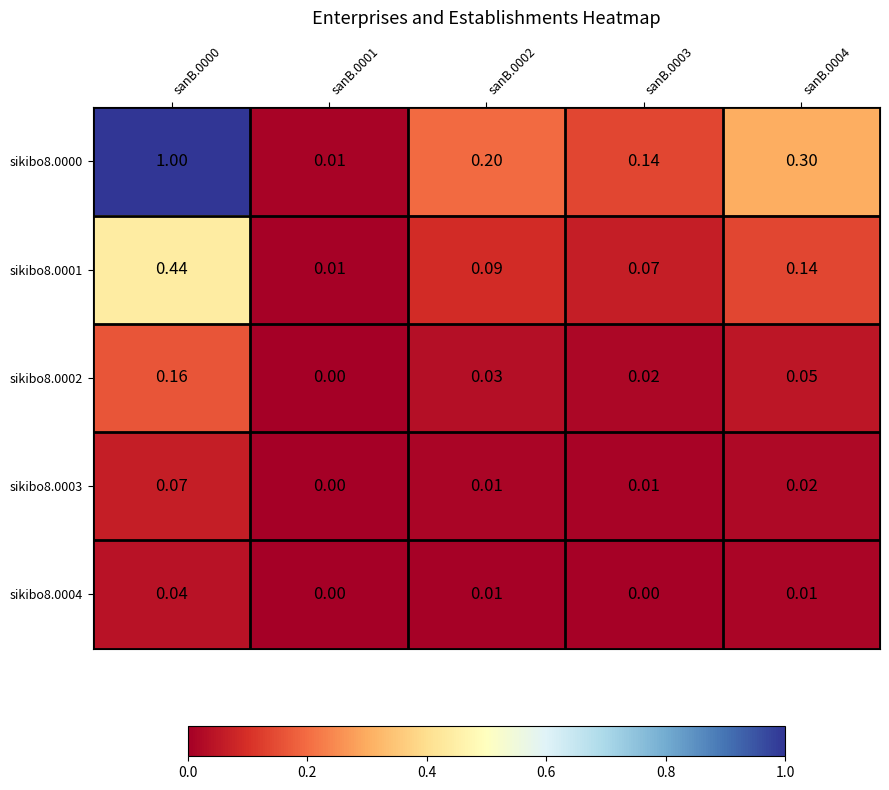

Reading left to right, extract all data points from this chart.

sikibo8.0000: sanB.0000=1.0	sanB.0001=0.0	sanB.0002=0.2	sanB.0003=0.1	sanB.0004=0.3
sikibo8.0001: sanB.0000=0.4	sanB.0001=0.0	sanB.0002=0.1	sanB.0003=0.1	sanB.0004=0.1
sikibo8.0002: sanB.0000=0.2	sanB.0001=0.0	sanB.0002=0.0	sanB.0003=0.0	sanB.0004=0.1
sikibo8.0003: sanB.0000=0.1	sanB.0001=0.0	sanB.0002=0.0	sanB.0003=0.0	sanB.0004=0.0
sikibo8.0004: sanB.0000=0.0	sanB.0001=0.0	sanB.0002=0.0	sanB.0003=0.0	sanB.0004=0.0